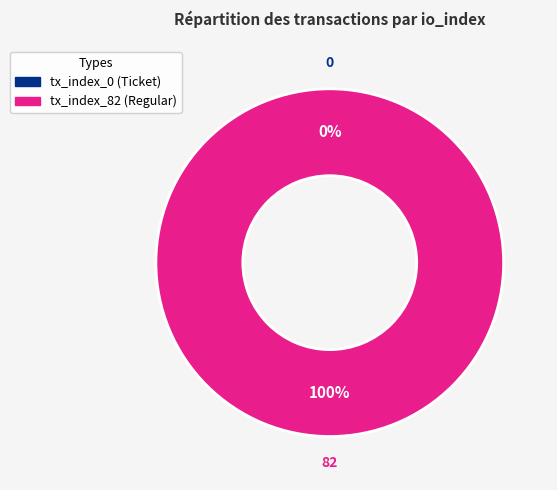

Combined, what portion of the pie is tx_index_0 (Ticket) and tx_index_82 (Regular)?

100.0%